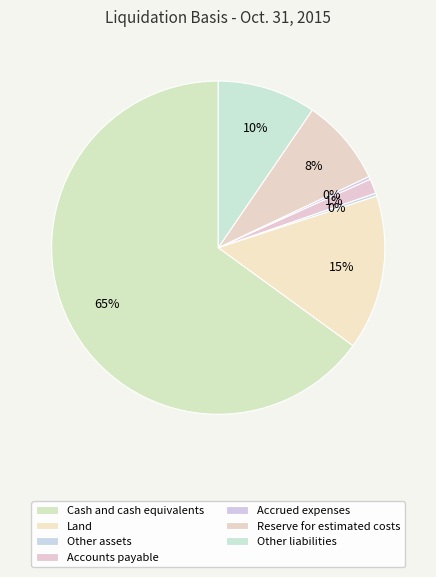

Between Accrued expenses and Land, which is larger?

Land